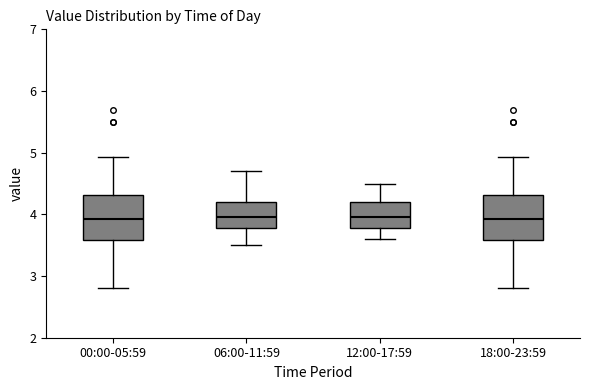

Where is the lower edge of the box for 12:00-17:59 on the y-axis? The values are not printed on the chart, so give them approximately, as read against the axis.

3.8